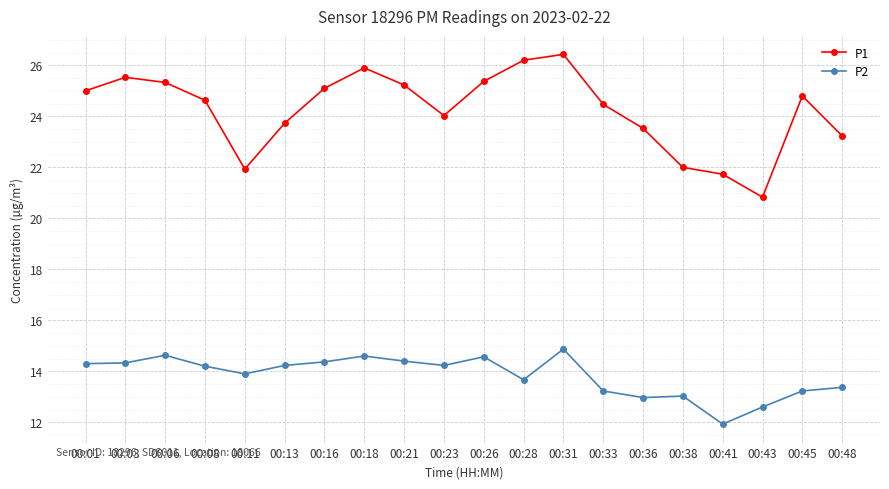

What is the difference between the second highest and minimum values in the P1 series?

5.4